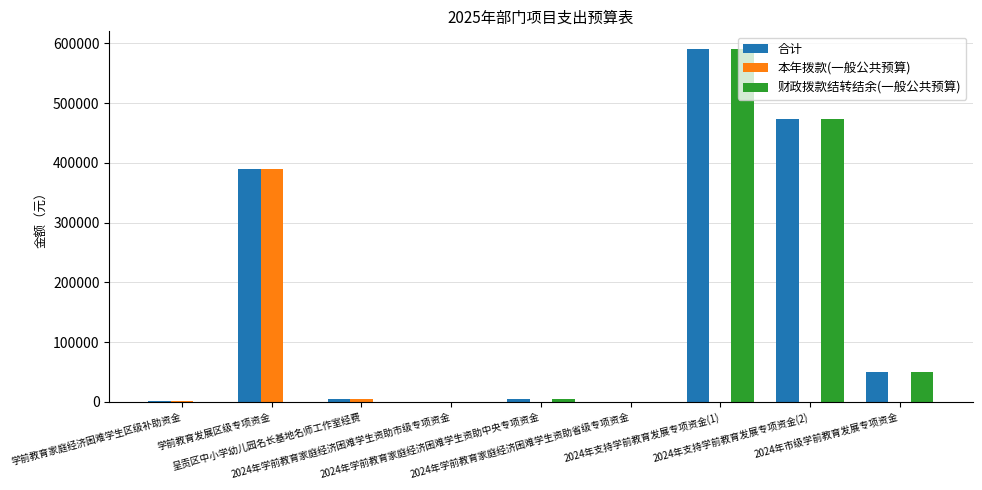

How many data points does each series have?

9